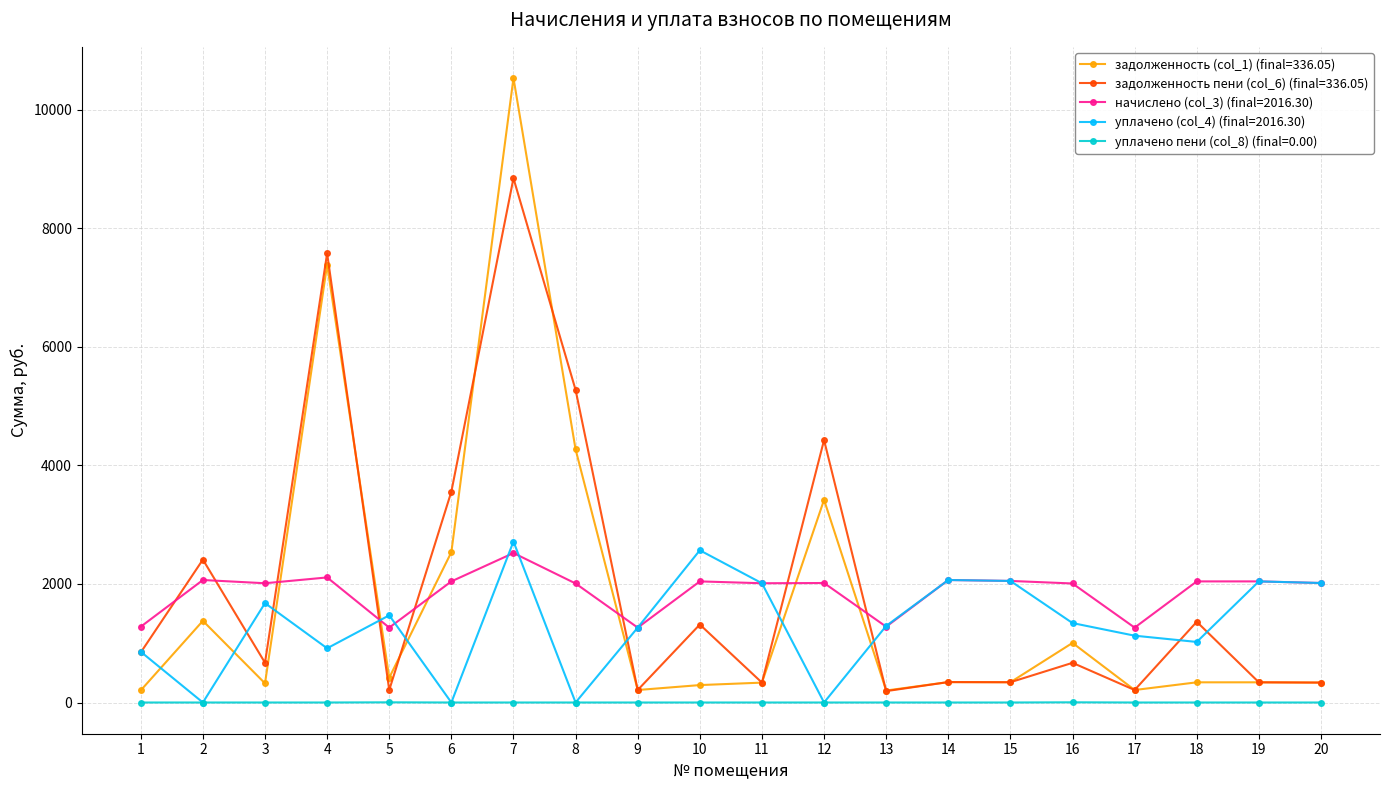

Does the chart have visible grid lines?

Yes